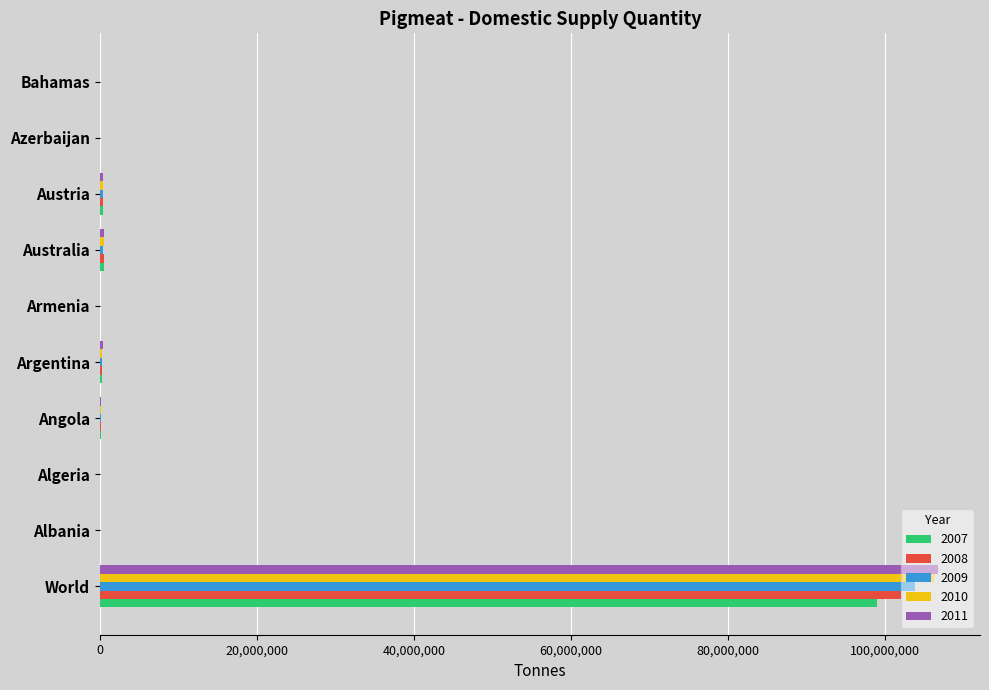

What is the total value across all series at World?

517834873